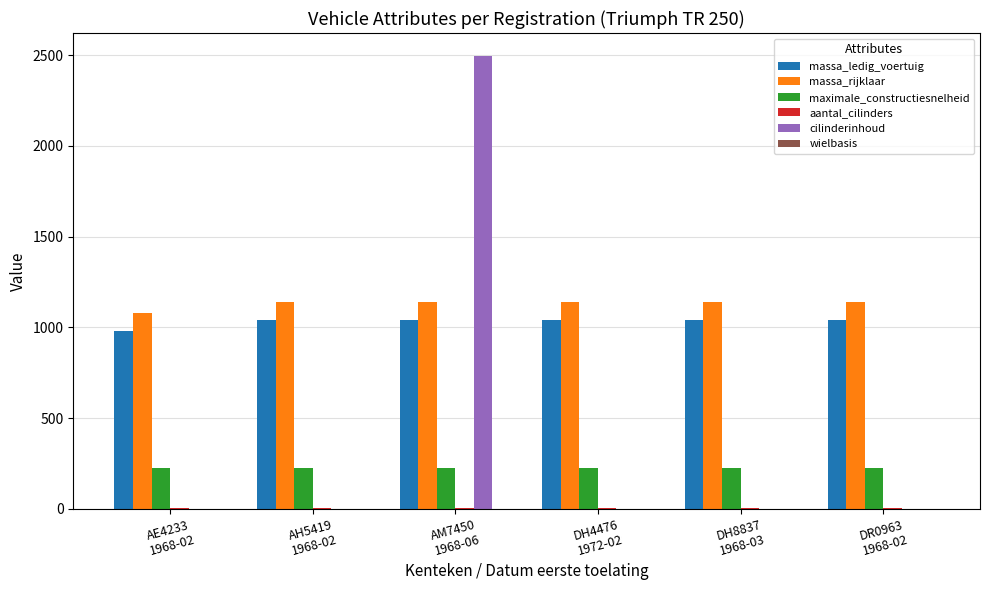

What is the sum of the massa_rijklaar values at AE4233
1968-02 and DH8837
1968-03?

2219